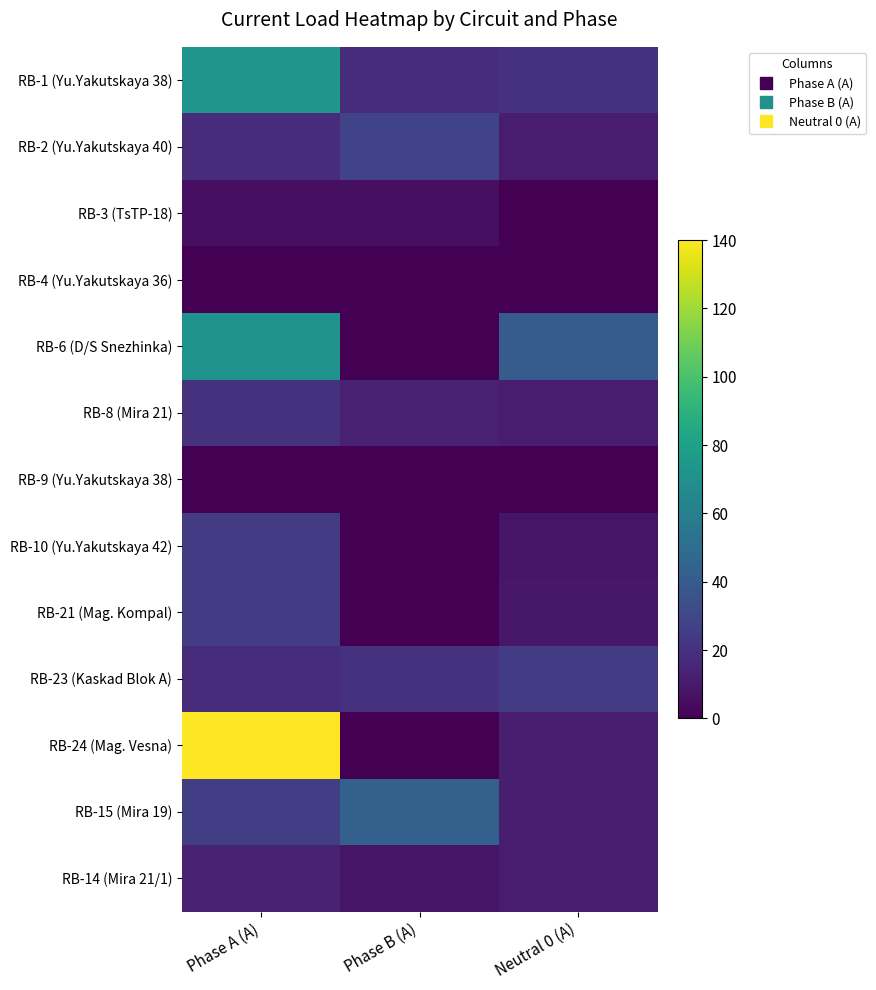

Reading left to right, list all the values displayed in this chart.

RB-1 (Yu.Yakutskaya 38): Phase A (A)=73	Phase B (A)=18	Neutral 0 (A)=20
RB-2 (Yu.Yakutskaya 40): Phase A (A)=18	Phase B (A)=28	Neutral 0 (A)=11
RB-3 (TsTP-18): Phase A (A)=6	Phase B (A)=6	Neutral 0 (A)=0
RB-4 (Yu.Yakutskaya 36): Phase A (A)=0	Phase B (A)=0	Neutral 0 (A)=0
RB-6 (D/S Snezhinka): Phase A (A)=72	Phase B (A)=0	Neutral 0 (A)=40
RB-8 (Mira 21): Phase A (A)=20	Phase B (A)=13	Neutral 0 (A)=11
RB-9 (Yu.Yakutskaya 38): Phase A (A)=0	Phase B (A)=0	Neutral 0 (A)=0
RB-10 (Yu.Yakutskaya 42): Phase A (A)=25	Phase B (A)=0	Neutral 0 (A)=8
RB-21 (Mag. Kompal): Phase A (A)=25	Phase B (A)=0	Neutral 0 (A)=9
RB-23 (Kaskad Blok A): Phase A (A)=18	Phase B (A)=20	Neutral 0 (A)=25
RB-24 (Mag. Vesna): Phase A (A)=140	Phase B (A)=0	Neutral 0 (A)=12
RB-15 (Mira 19): Phase A (A)=26	Phase B (A)=43	Neutral 0 (A)=12
RB-14 (Mira 21/1): Phase A (A)=13	Phase B (A)=8	Neutral 0 (A)=11